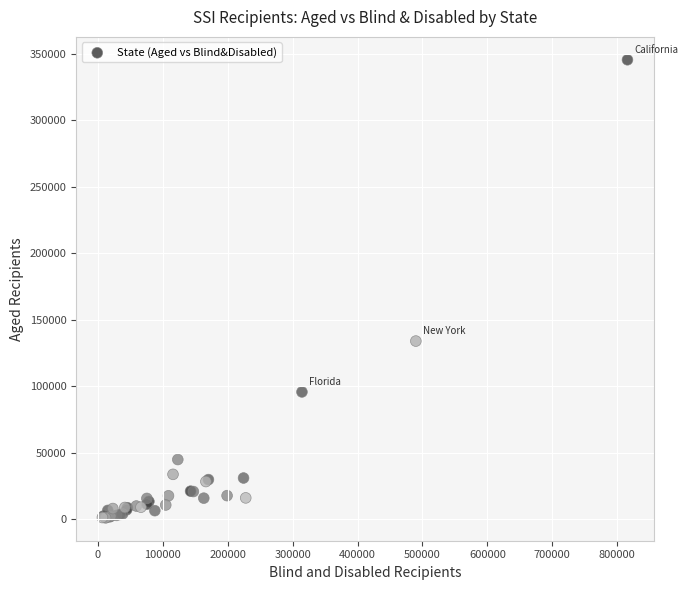

What Y value in the scatter plot is closest to 173305?

133964